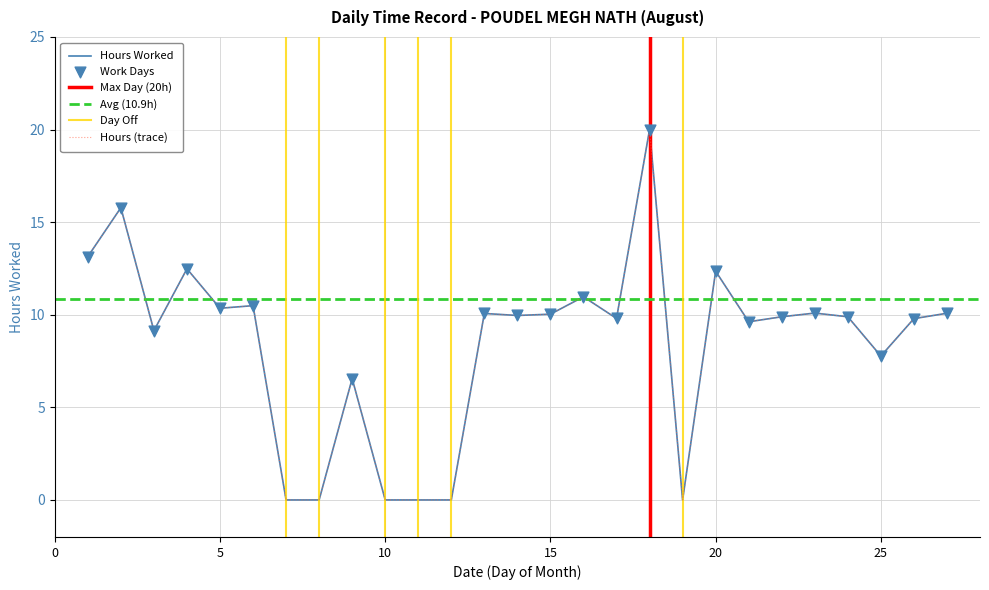

Between 3 and 12, which is larger?

3